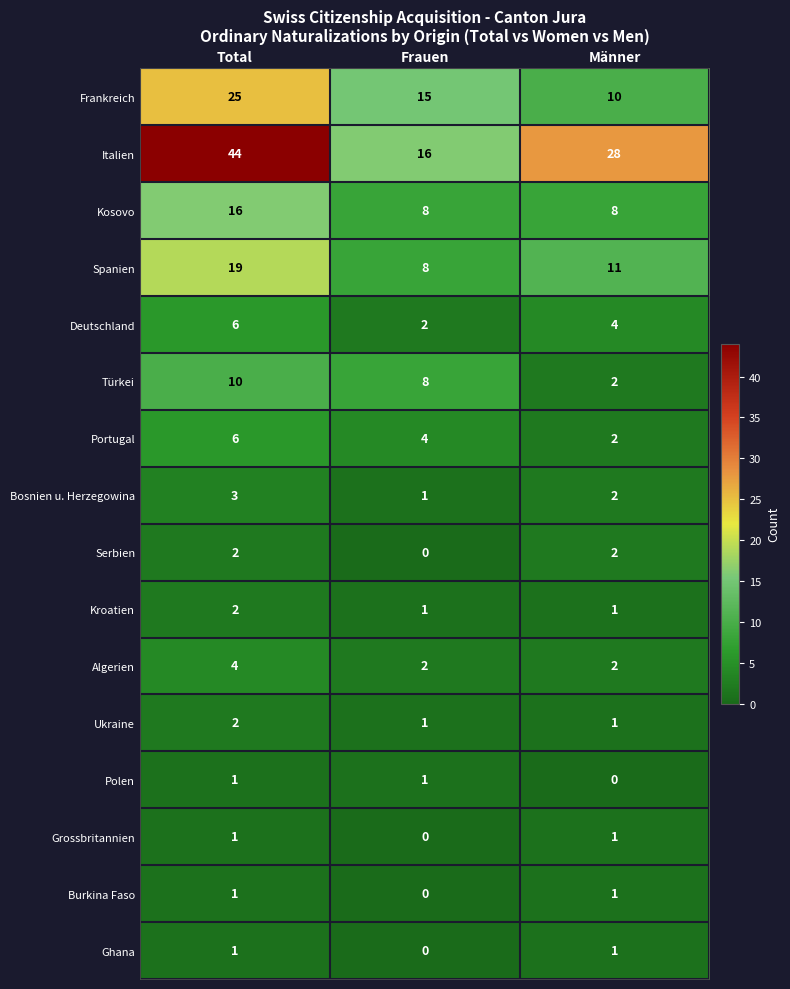

The value of Grossbritannien at Frauen is 0. True or false?

True